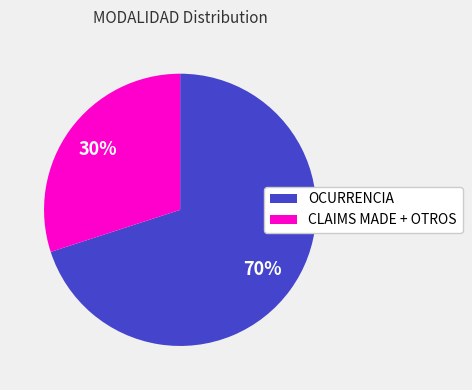

To the nearest percent, what percentage of the pie is OCURRENCIA?

70%